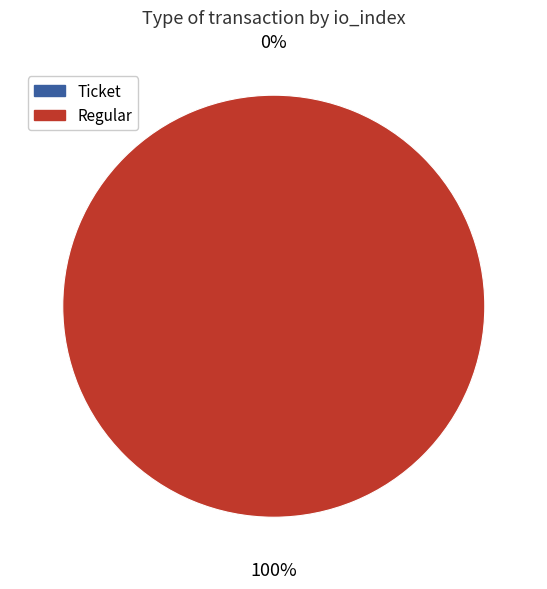

To the nearest percent, what is the difference between the largest and smallest slice percentages?

100%